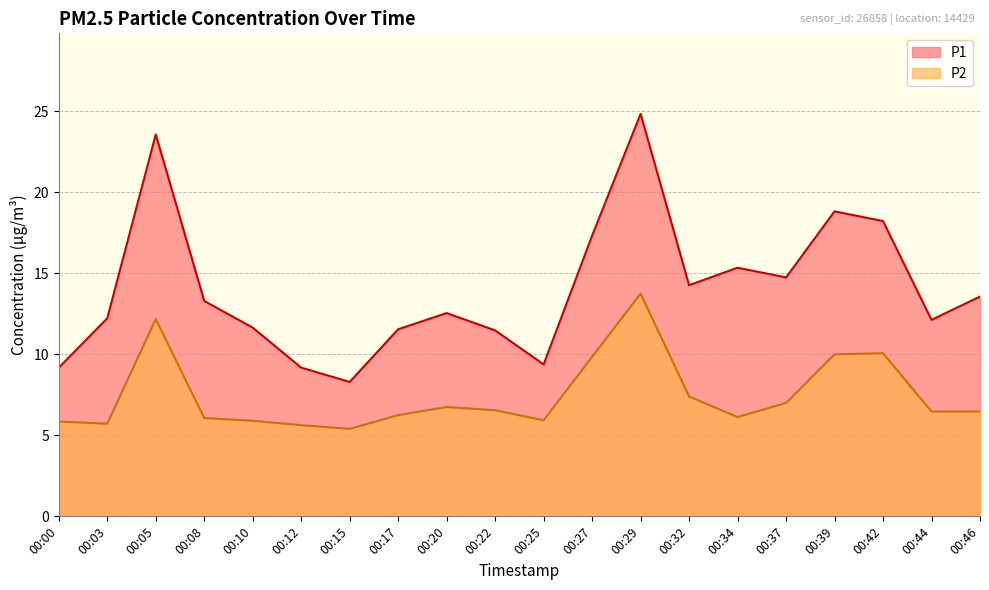

Reading left to right, what are all the values shown in this chart?

P1: 00:00=9.2	00:03=12.2	00:05=23.6	00:08=13.3	00:10=11.7	00:12=9.2	00:15=8.3	00:17=11.6	00:20=12.6	00:22=11.5	00:25=9.4	00:27=17.3	00:29=24.9	00:32=14.3	00:34=15.3	00:37=14.8	00:39=18.8	00:42=18.2	00:44=12.1	00:46=13.6
P2: 00:00=5.8	00:03=5.7	00:05=12.2	00:08=6.1	00:10=5.9	00:12=5.6	00:15=5.4	00:17=6.2	00:20=6.8	00:22=6.5	00:25=5.9	00:27=9.8	00:29=13.8	00:32=7.4	00:34=6.1	00:37=7.0	00:39=10.0	00:42=10.1	00:44=6.5	00:46=6.5